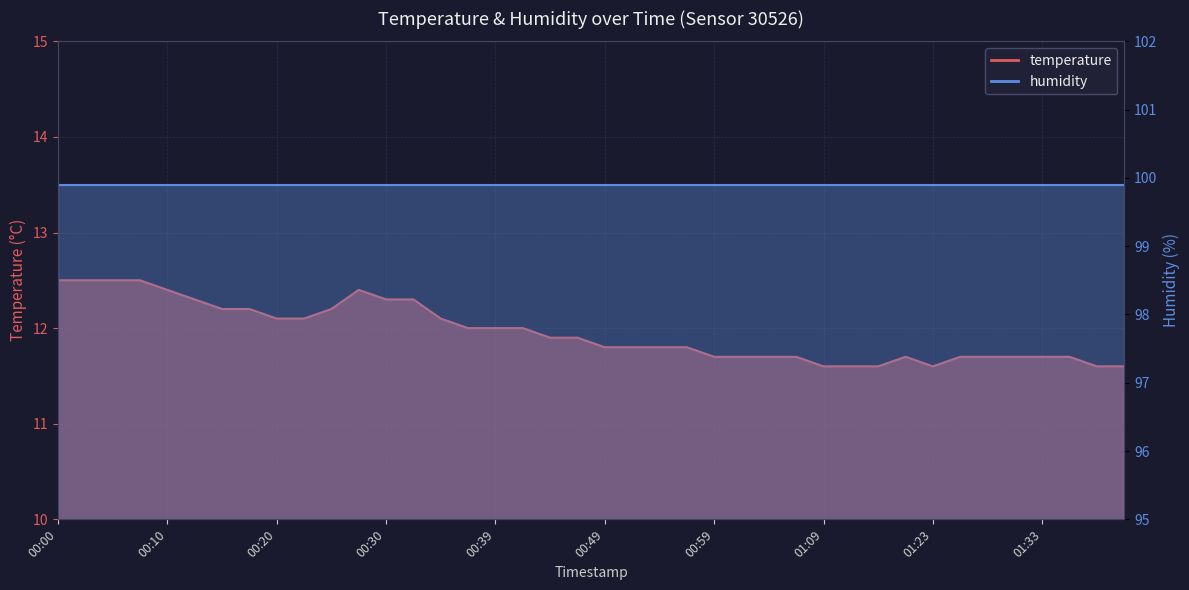

List the labels in order of value, largest first.

00:00, 00:02, 00:05, 00:07, 00:10, 00:27, 00:12, 00:30, 00:32, 00:15, 00:17, 00:25, 00:20, 00:22, 00:34, 00:37, 00:39, 00:42, 00:44, 00:47, 00:49, 00:52, 00:54, 00:57, 00:59, 01:02, 01:04, 01:07, 01:20, 01:25, 01:28, 01:31, 01:33, 01:36, 01:09, 01:12, 01:14, 01:23, 01:39, 01:41